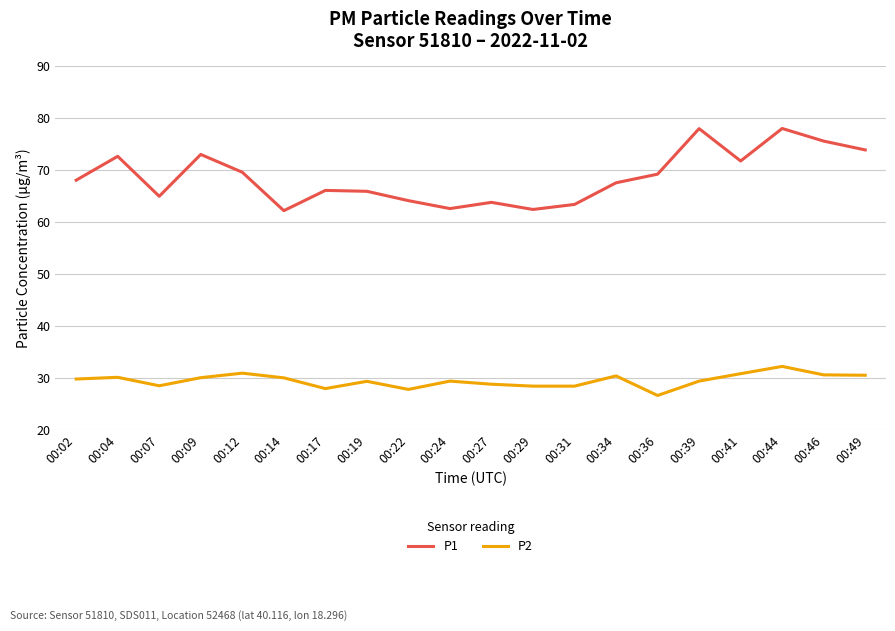

The value of P2 at 00:04 is 6.9. True or false?

False